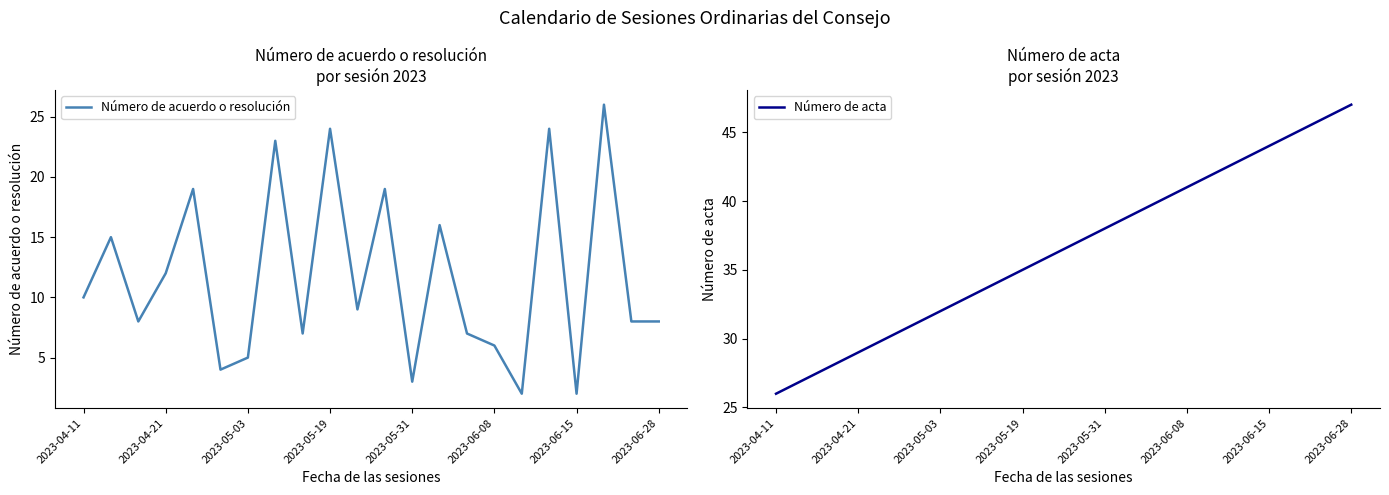

How many data points does each series have?

22